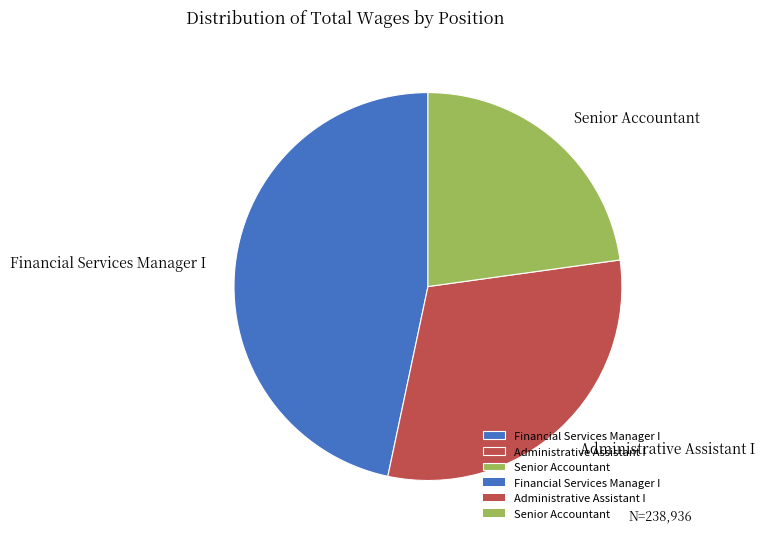

Which category has the smallest portion of the pie?

Senior Accountant